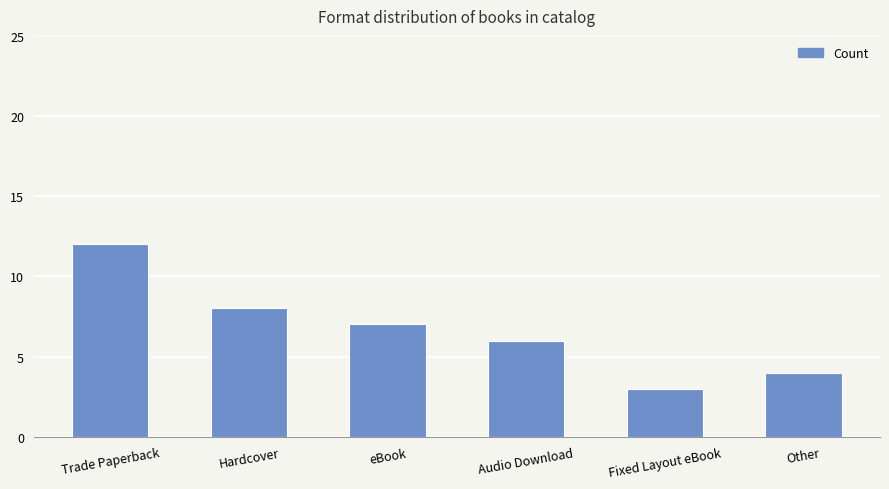

List the labels in order of value, smallest first.

Fixed Layout eBook, Other, Audio Download, eBook, Hardcover, Trade Paperback